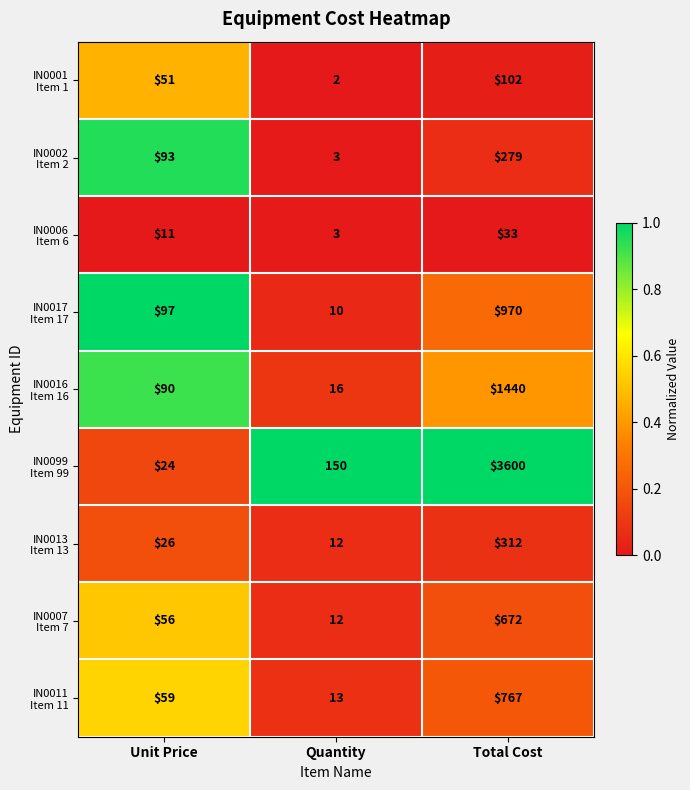

What is the greatest value displayed?

3600